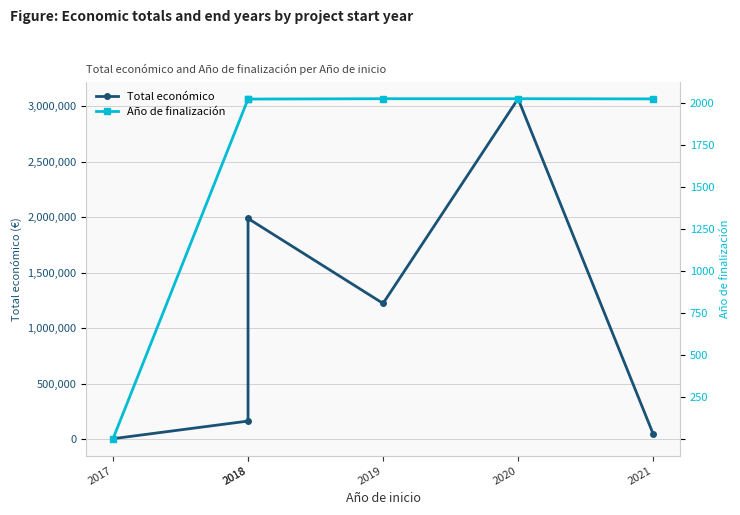

True or false: Año de finalización and Total económico cross at least once.

False